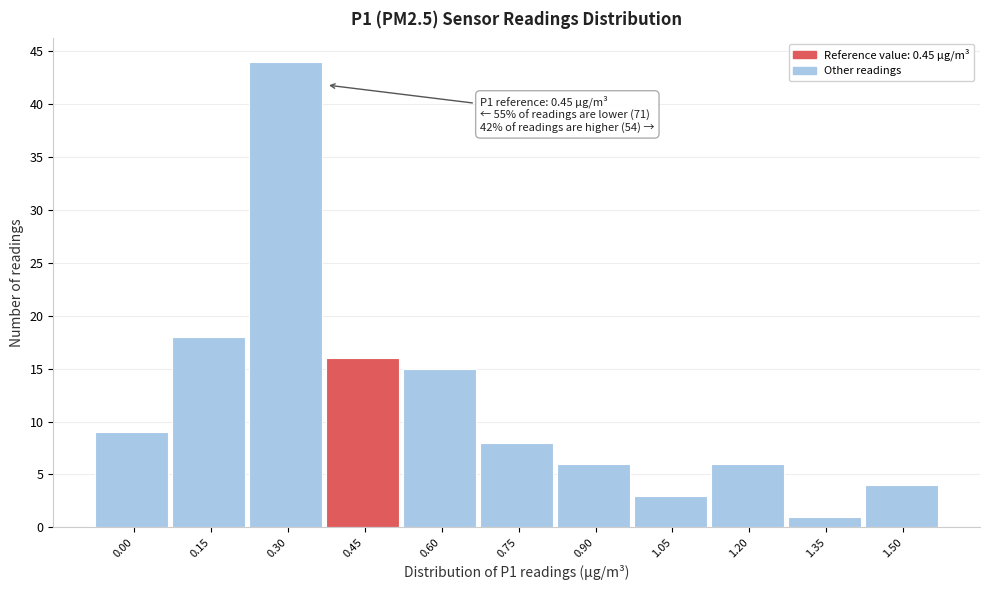

Reading right to left, transcribe all the data shown in this chart.

4	1	6	3	6	8	15	16	44	18	9